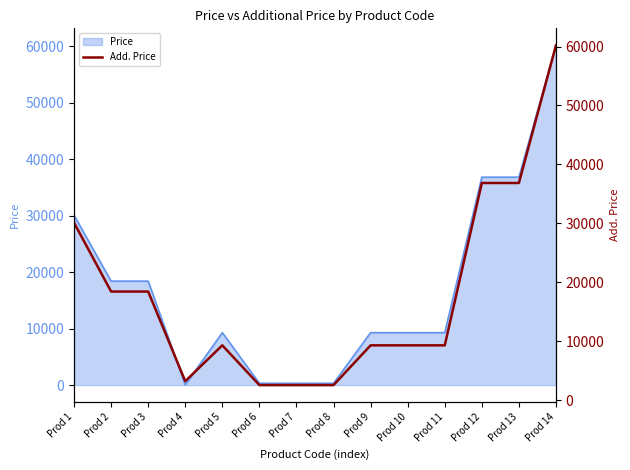

At which category does the data reach its first local peak?

Prod 5